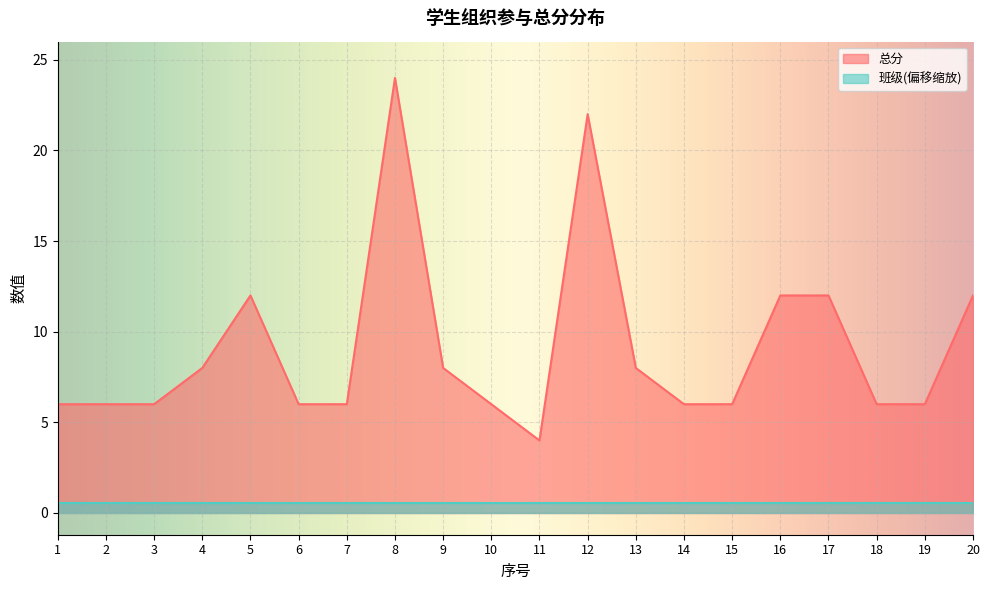

How many values are between 6 and 12?

17